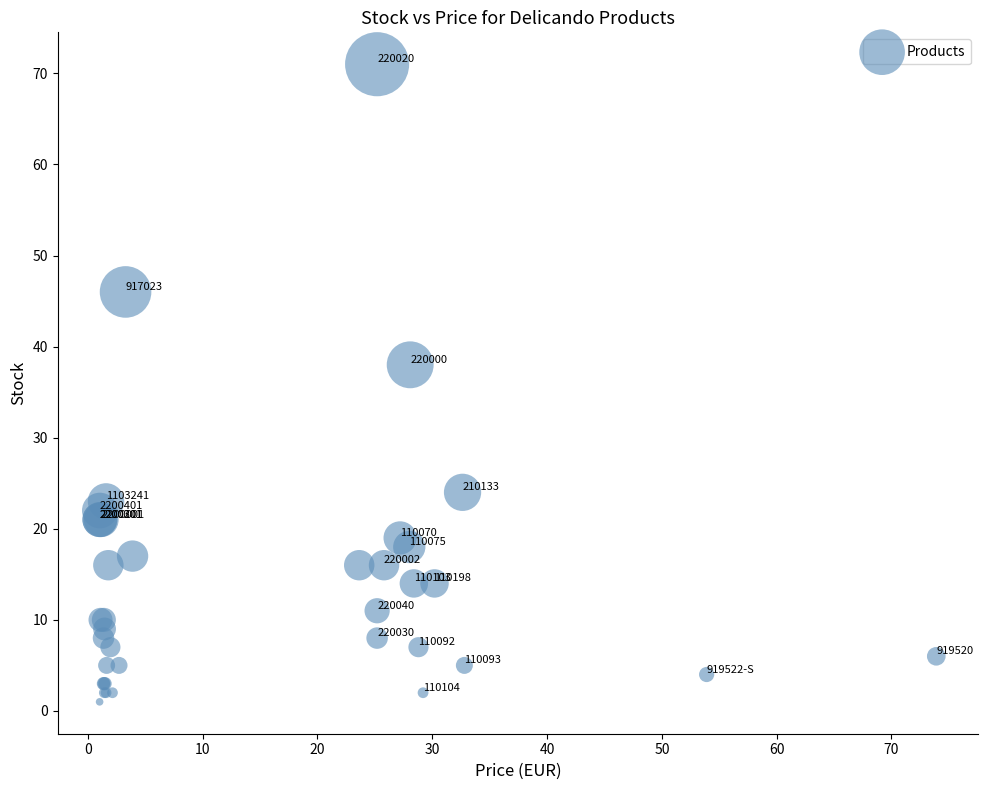

What Y value in the scatter plot is closest to 36?

38